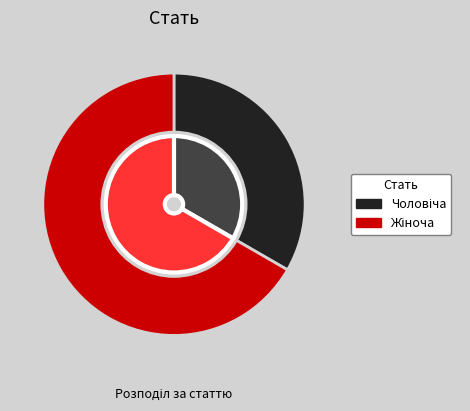

What is the largest slice in the pie chart?

Жіноча